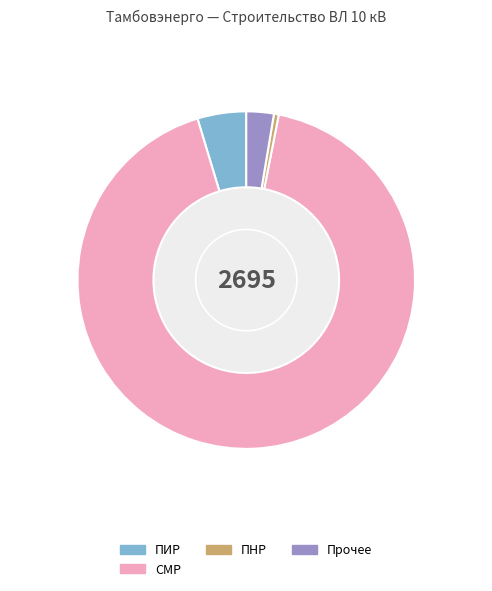

Which slice represents more than half of the pie?

СМР